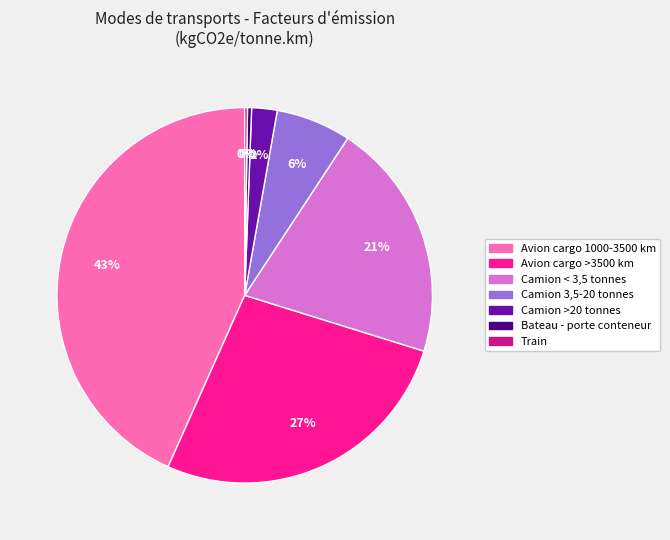

Is Camion >20 tonnes the majority of the pie?

No